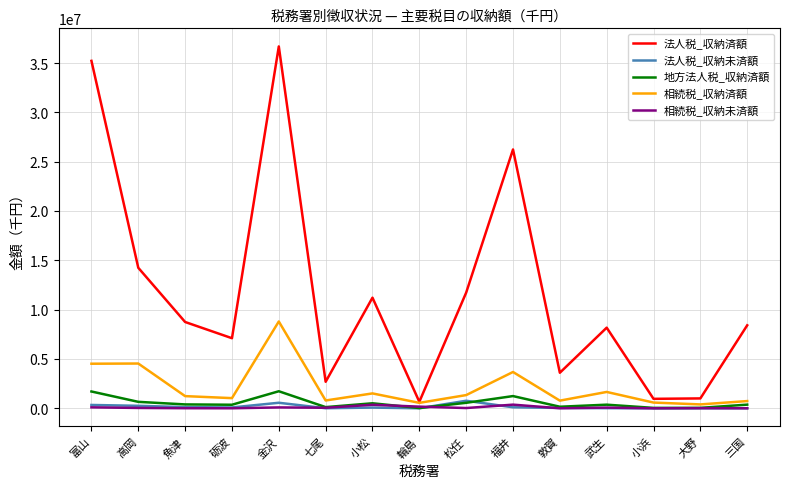

List the series in order of their peak value, highest first.

法人税_収納済額, 相続税_収納済額, 地方法人税_収納済額, 法人税_収納未済額, 相続税_収納未済額